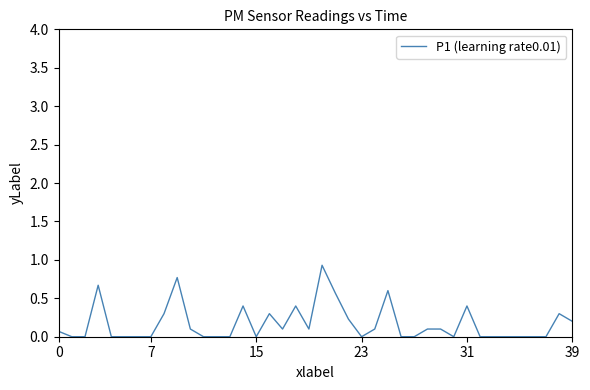

Does the chart display data point markers on the line(s)?

No